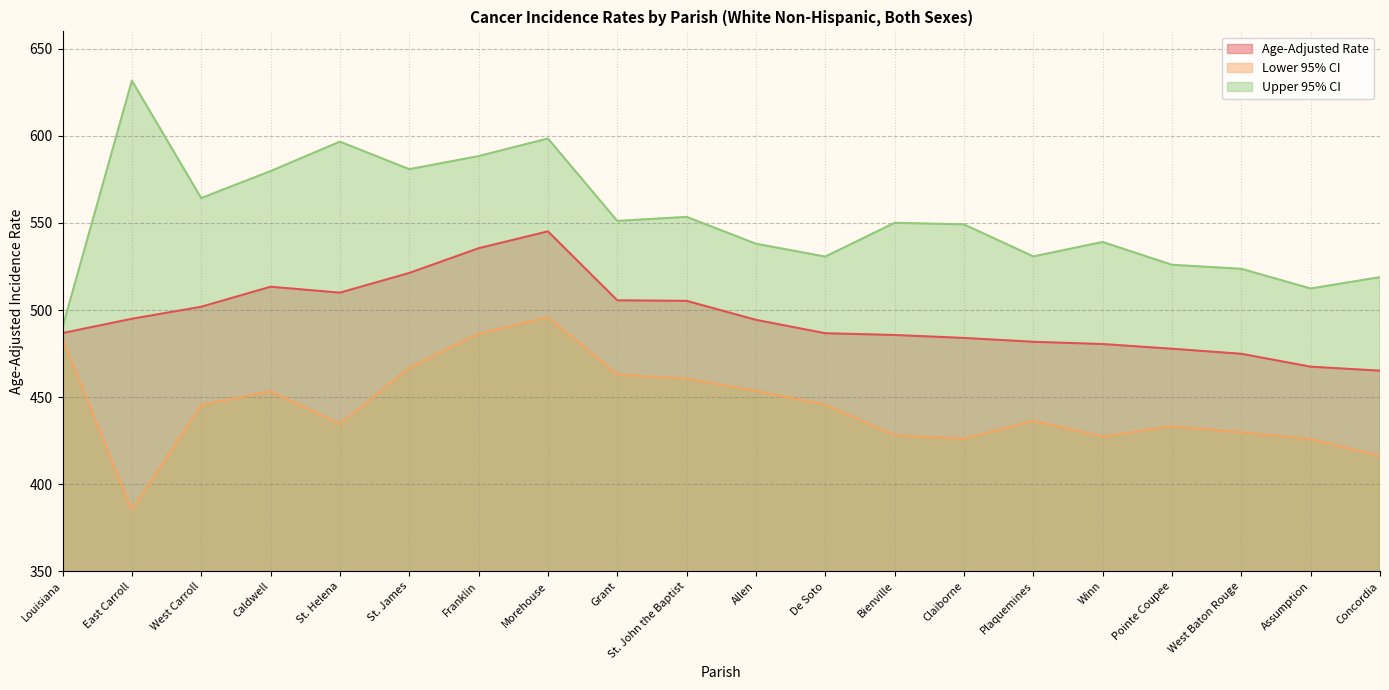

Reading left to right, extract all data points from this chart.

Age-Adjusted Rate: 486.8	495.0	501.9	513.4	510.0	521.3	535.5	545.2	505.6	505.3	494.4	486.7	485.7	484.0	481.8	480.5	477.8	474.9	467.5	465.2
Lower 95% CI: 483.5	385.1	445.4	453.4	434.6	466.7	486.5	495.9	463.0	460.6	453.6	445.7	428.1	426.1	436.4	427.3	433.3	429.8	425.9	416.2
Upper 95% CI: 490.1	631.7	564.3	579.8	596.7	580.9	588.4	598.5	551.2	553.5	538.1	530.7	550.1	549.2	530.8	539.1	526.0	523.7	512.4	518.9